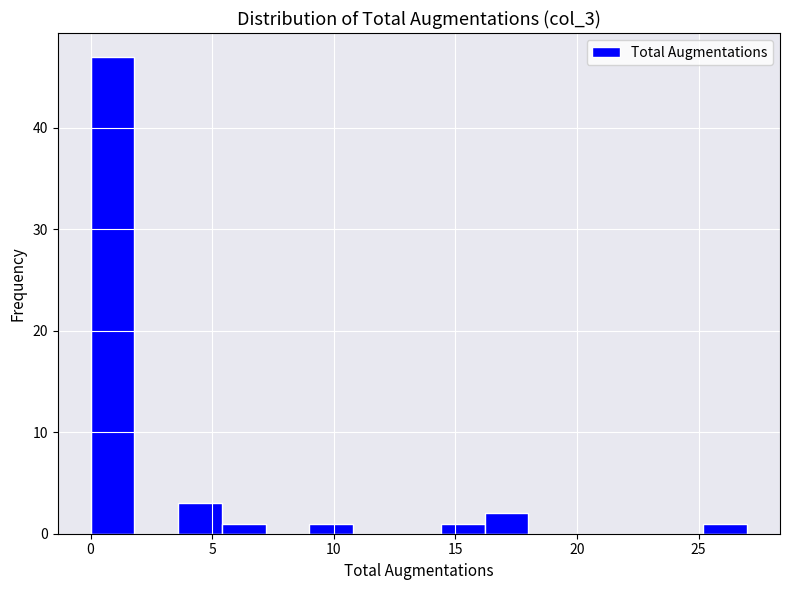

Around what value on the x-axis is the tallest bar? Give the approximate position of its centre, as read against the axis.

1.0